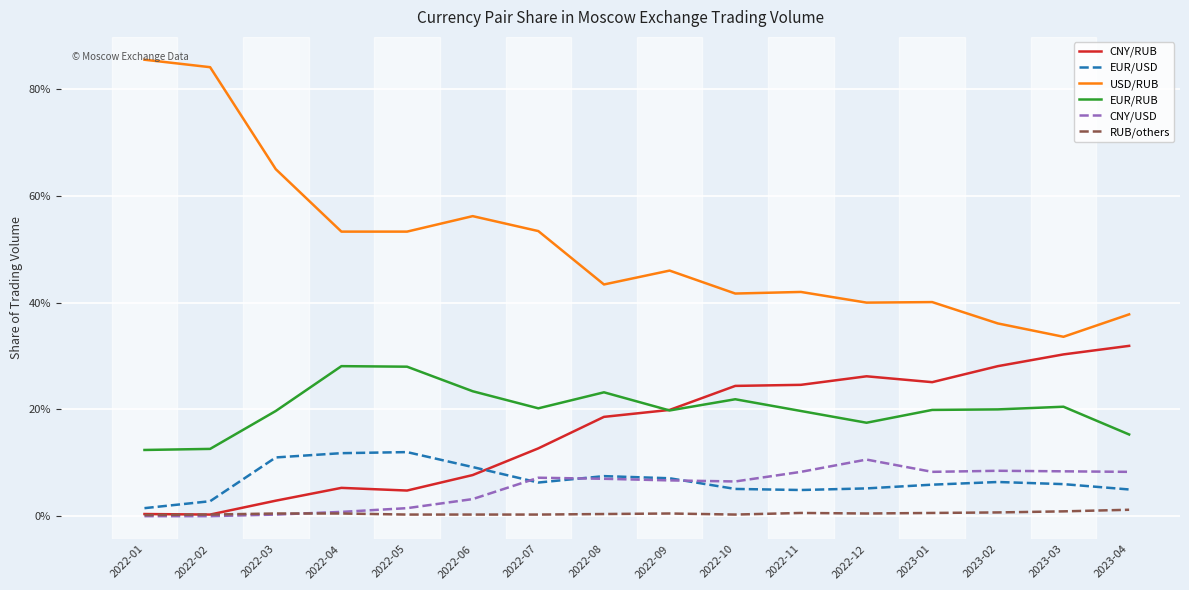

Which category has the lowest value across all series?

2022-01